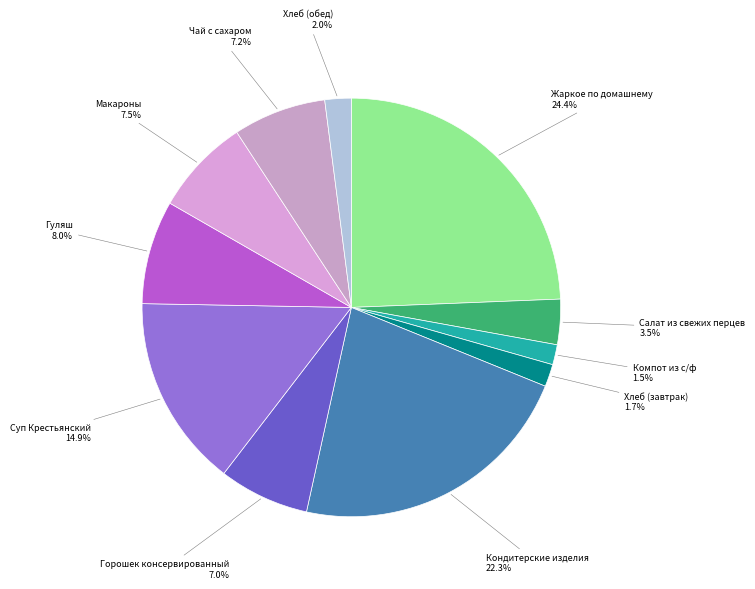

What is the ratio of the value at Суп Крестьянский to the value at Горошек консервированный?

2.1